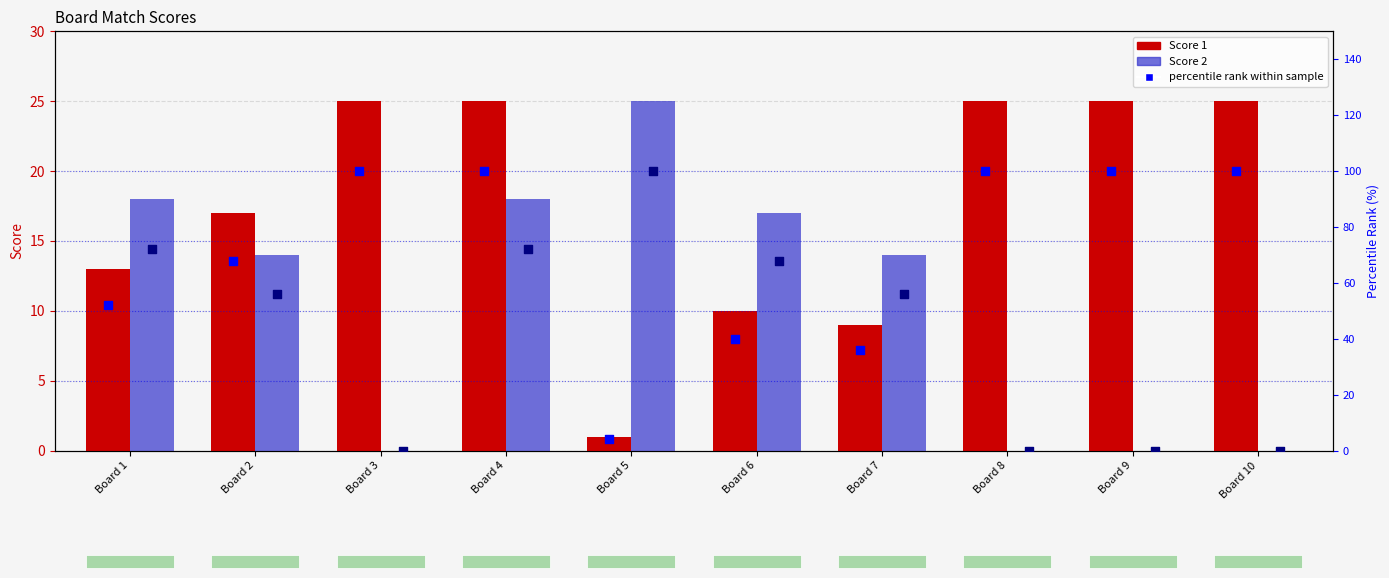

Which series contains the highest Y value?

percentile rank score 1